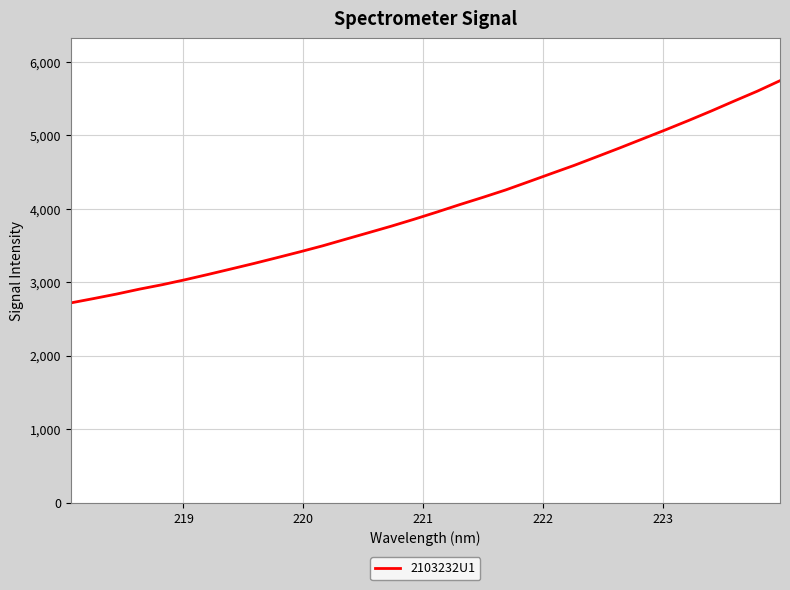

What is the greatest value displayed?

5742.8